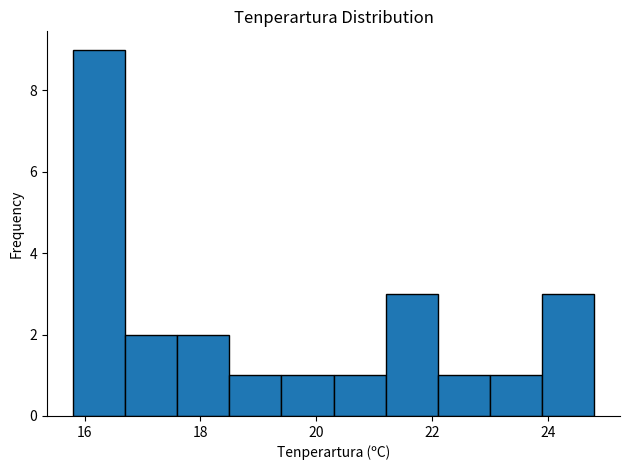

How tall is the bar that spans 22.1 to 23.0 on the x-axis? Neither the bar edges nor the heights are printed on the chart, so give them approximately, as read against the axes.

1